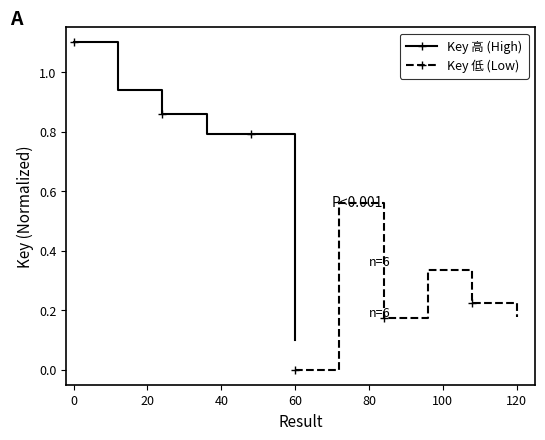

At which label is Key 高 (High) closest to 0?

60